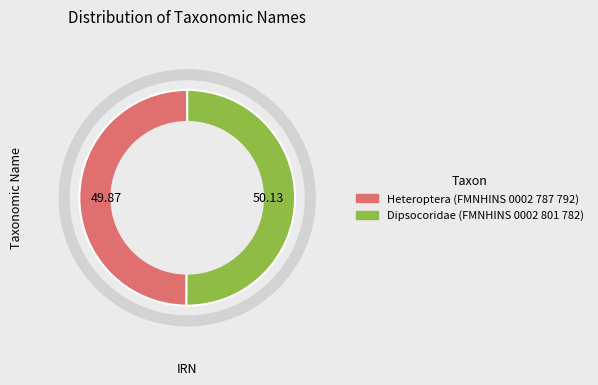

Do Heteroptera (FMNHINS 0002 787 792) and Dipsocoridae (FMNHINS 0002 801 782) together represent more than half of the pie?

Yes